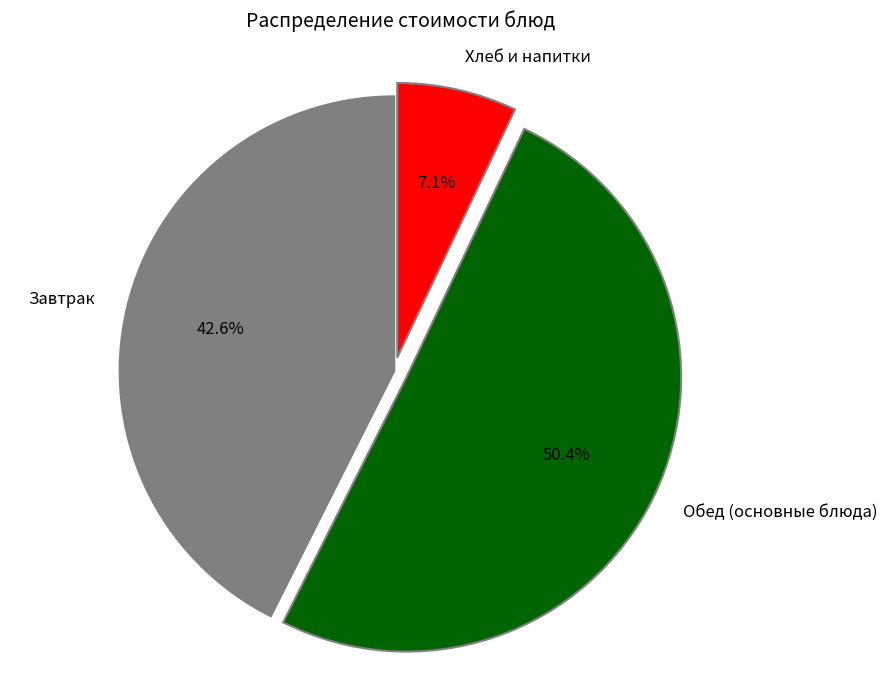

To the nearest percent, what is the average slice percentage?

33%